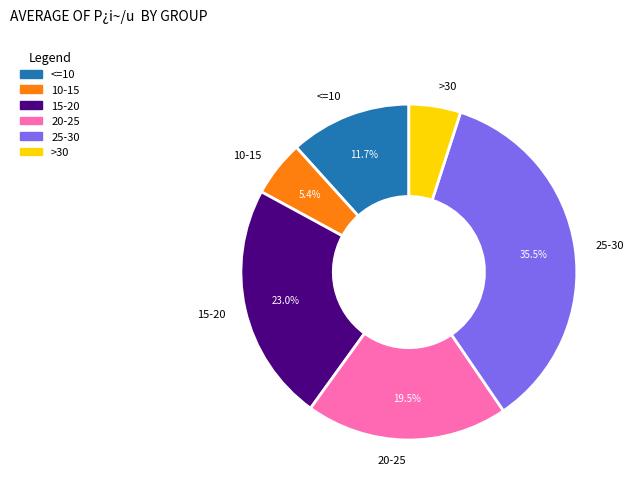

What is the ratio of the value at >30 to the value at 10-15?

0.9